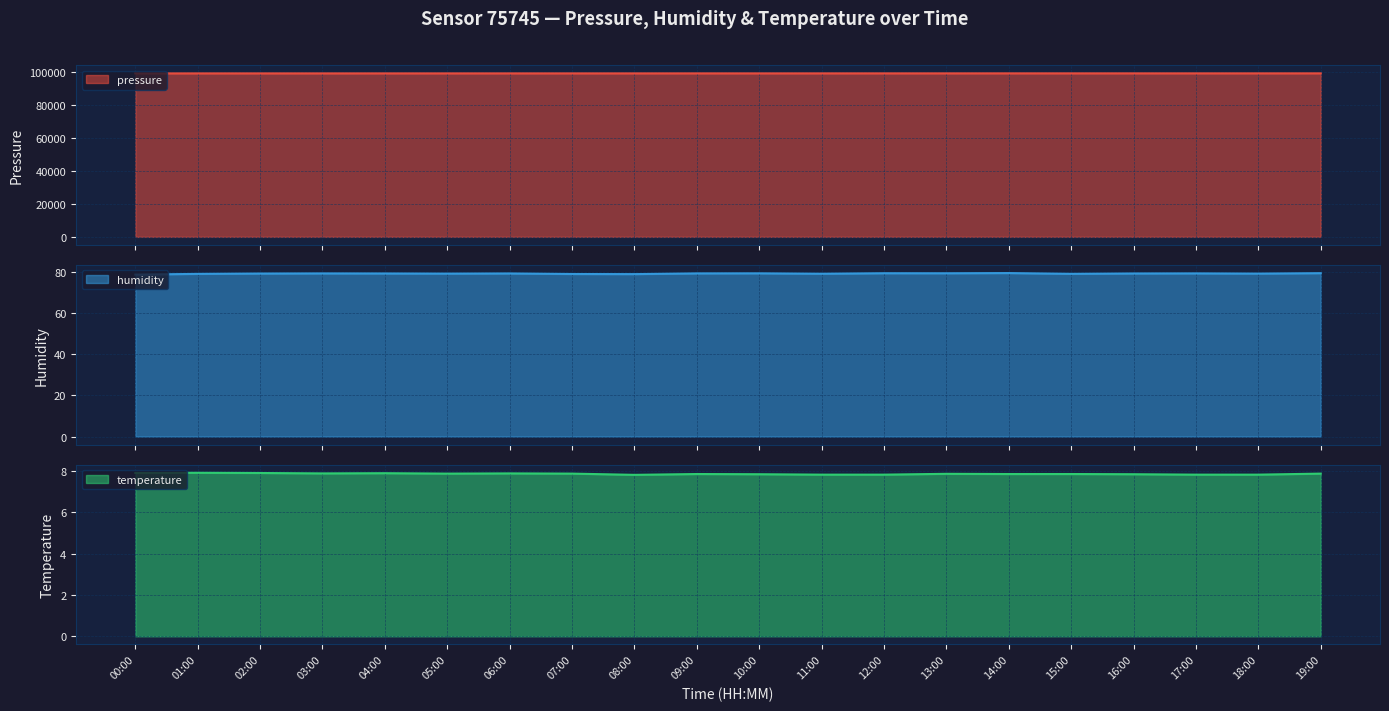

What is the difference between the maximum and minimum values in the humidity line series?

0.7